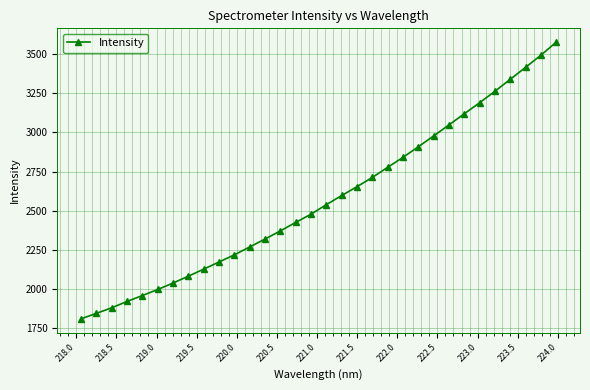

What is the value of the 13th point from the left?

2319.0